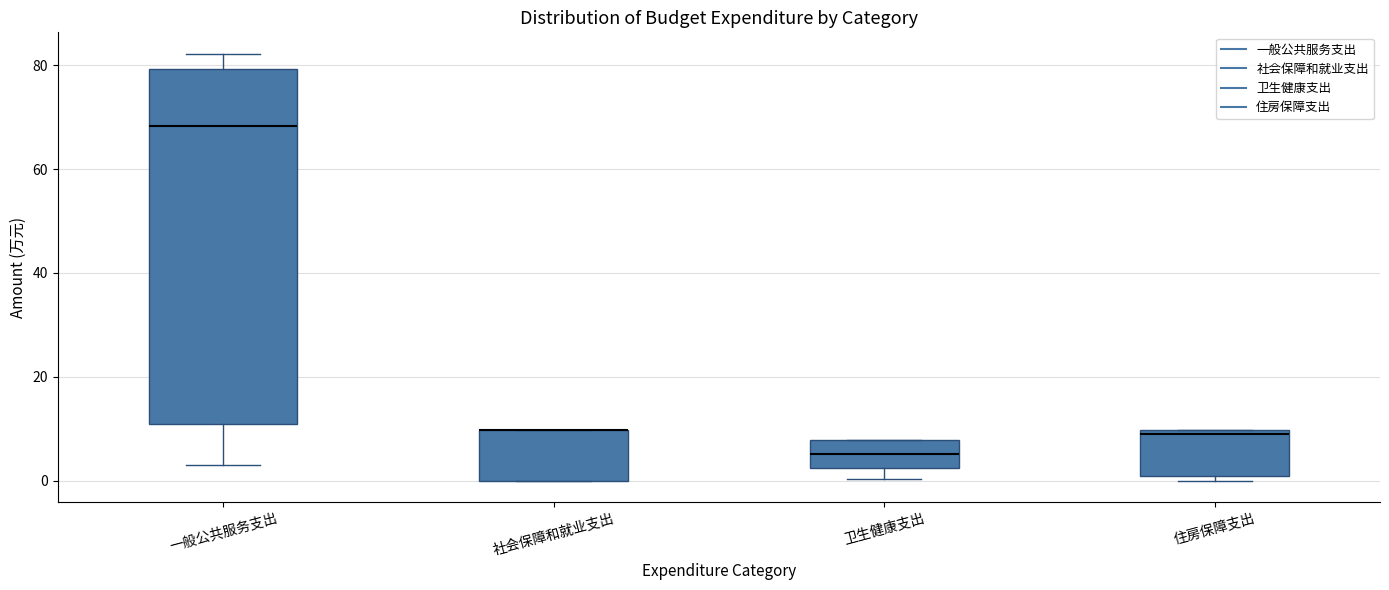

Reading left to right, read every box against the y-axis: the position of its median line, the range the box covers, and the ends of its whiskers. The values are not printed on the chart, so give them approximately, as read against the axis.

一般公共服务支出: median 68, box 10 to 80, whiskers 4 to 82
社会保障和就业支出: median 10 (drawn on the box's upper edge), box 0 to 10, whiskers 0 to 10
卫生健康支出: median 6, box 2 to 8, whiskers 0 to 8
住房保障支出: median 8, box 0 to 10, whiskers 0 (just below the box's lower edge) to 10